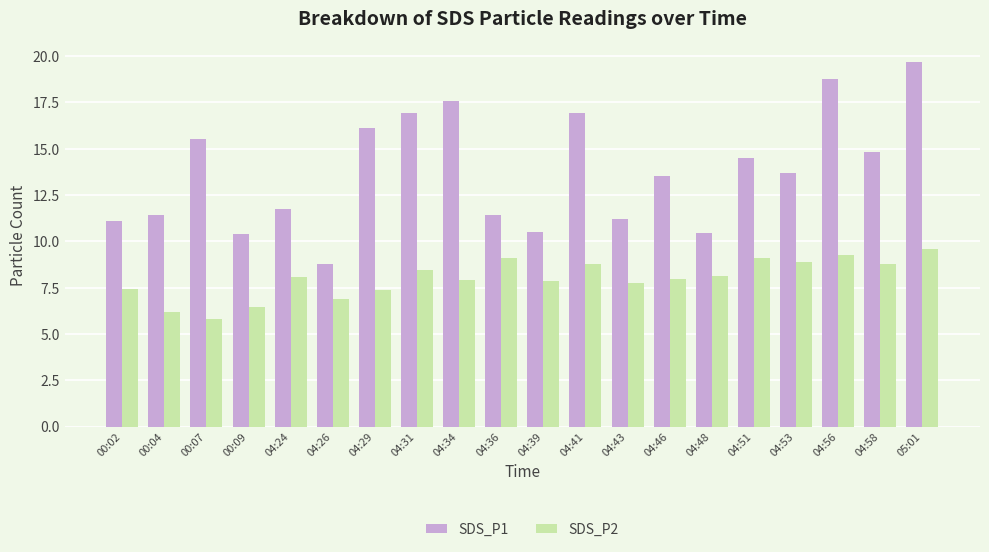

True or false: SDS_P2 has a value of 7.4 at 00:02.

True